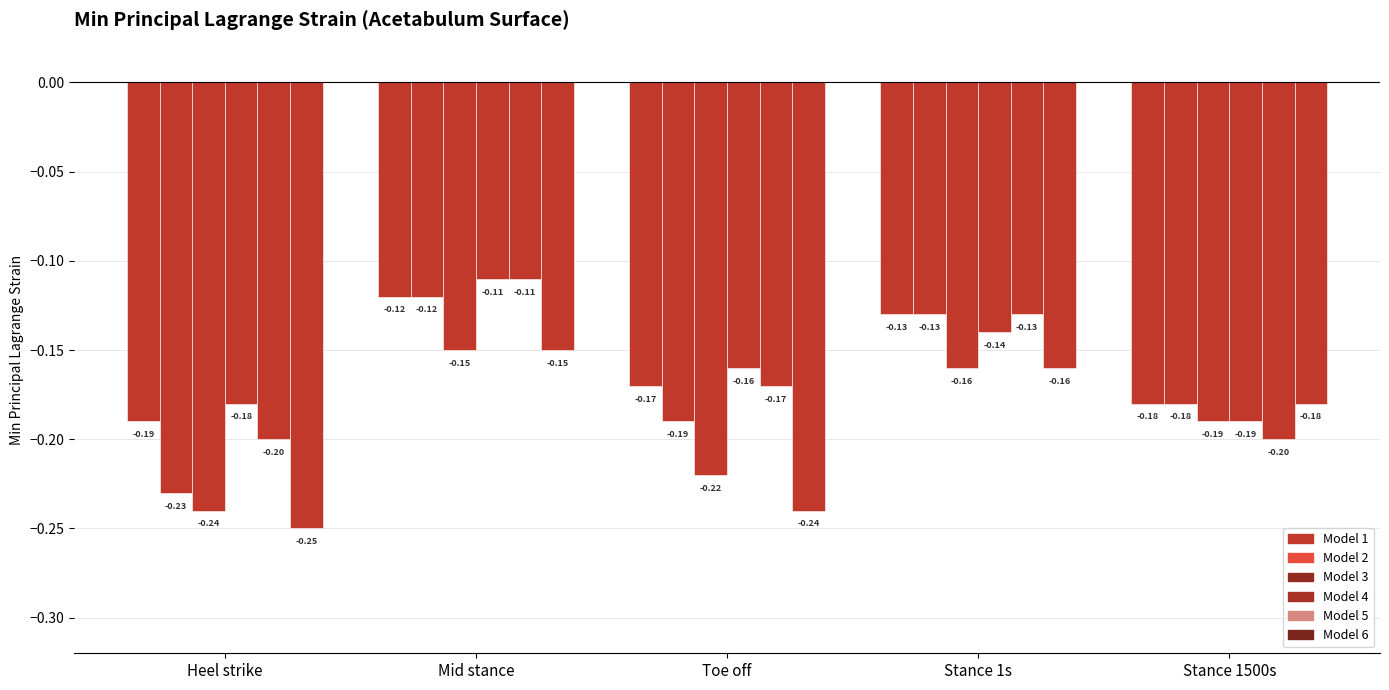

Count the number of categories in the chart.

5